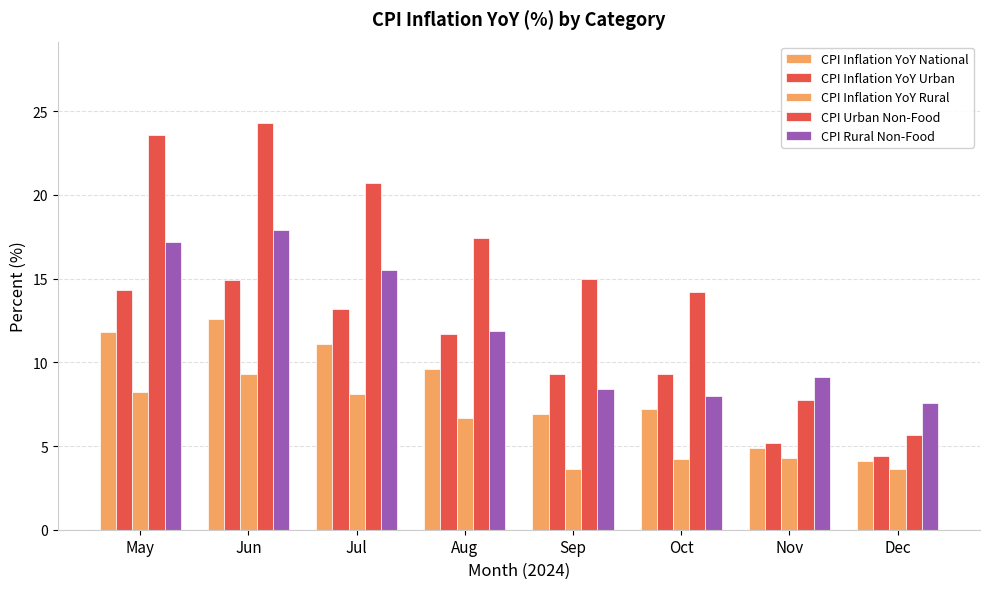

At which label does CPI Rural Non-Food reach its peak?

Jun